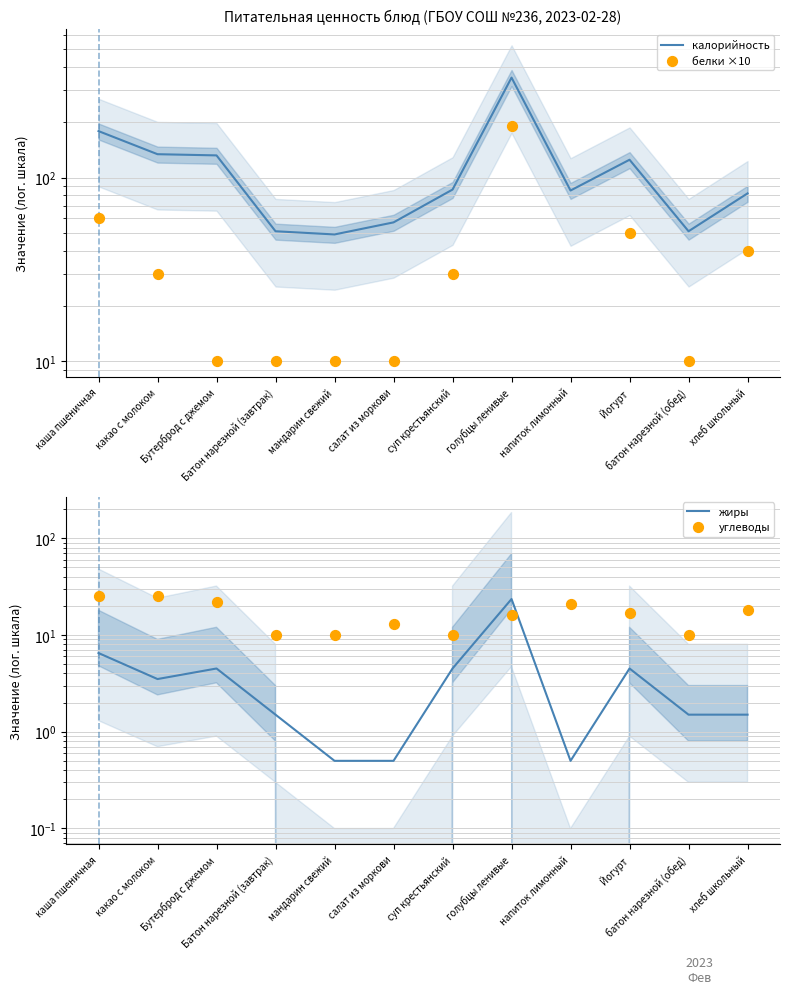

Which series has the largest total across all categories?

калорийность